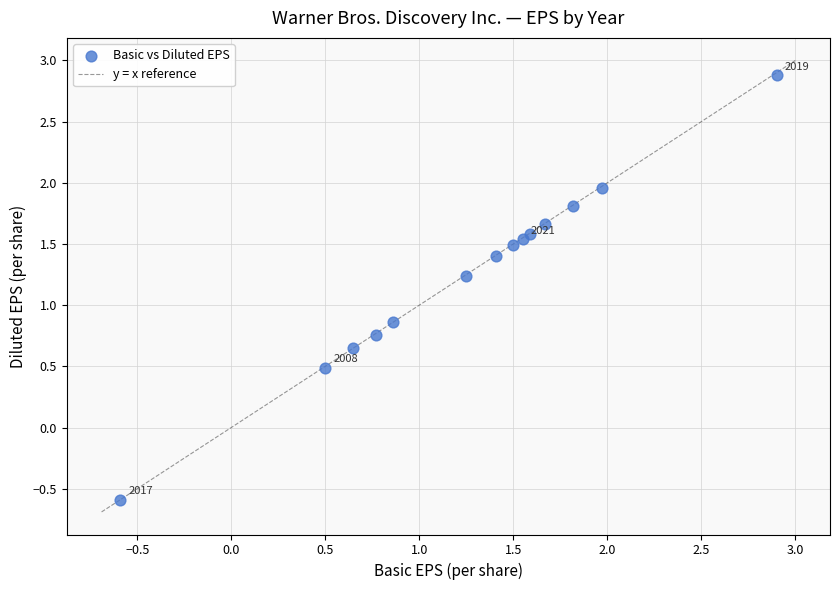

What Y value in the scatter plot is closest to 1?

0.9